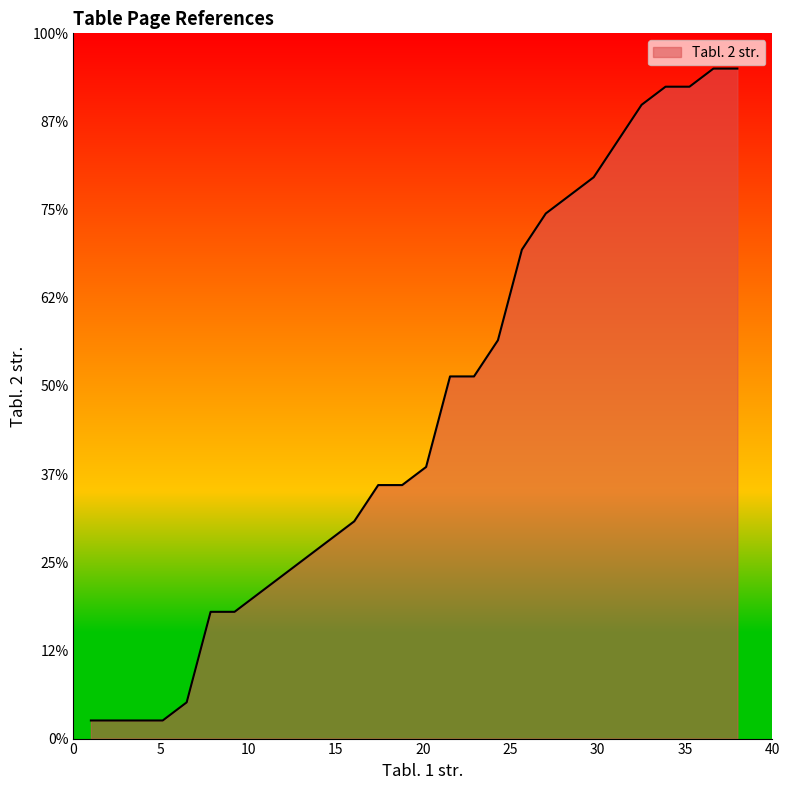

Does the chart display data point markers on the line(s)?

No